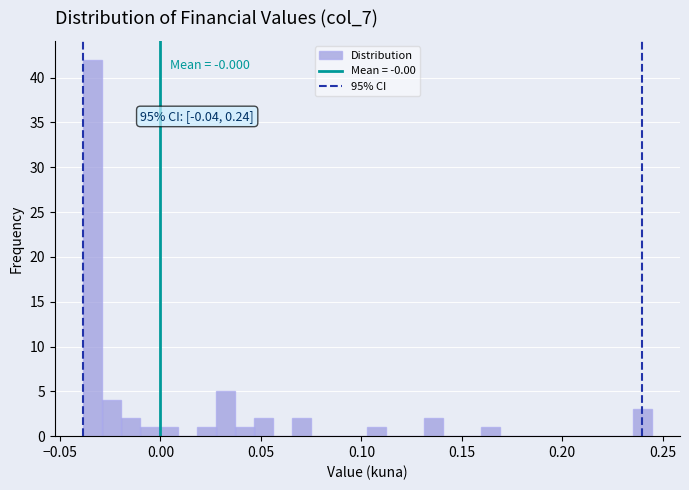

Read against the x-axis, roughly where is the centre of the tallest bar?

-0.035